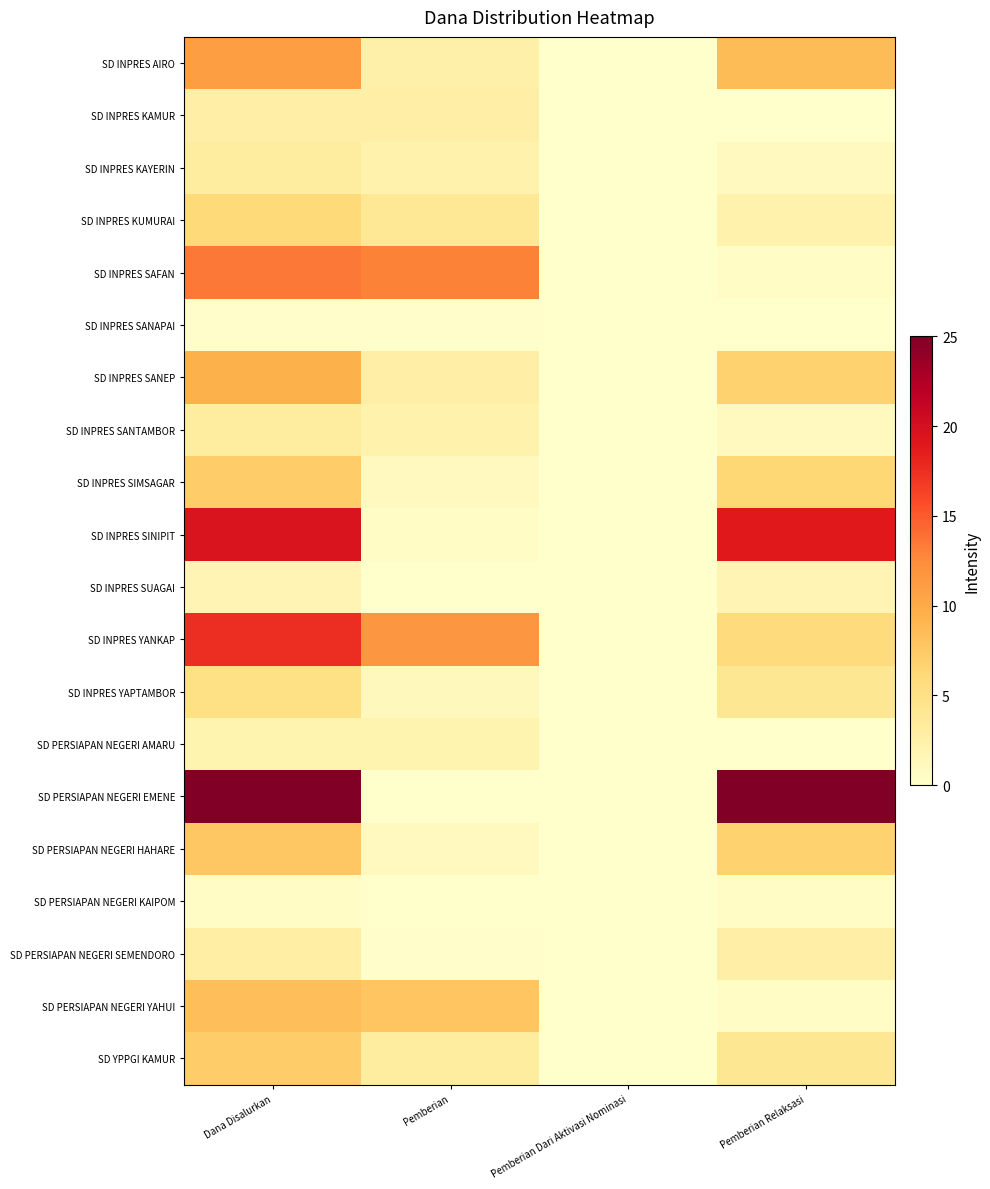

How many distinct data groups are displayed?

20